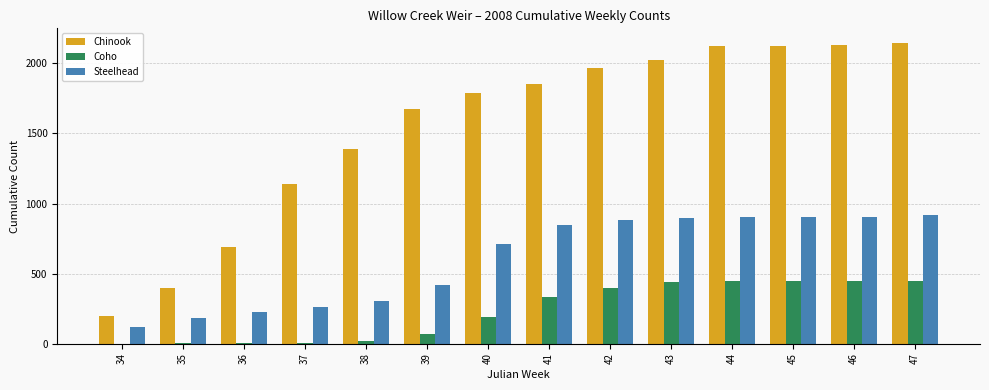

What is the sum of all Steelhead values?

8479